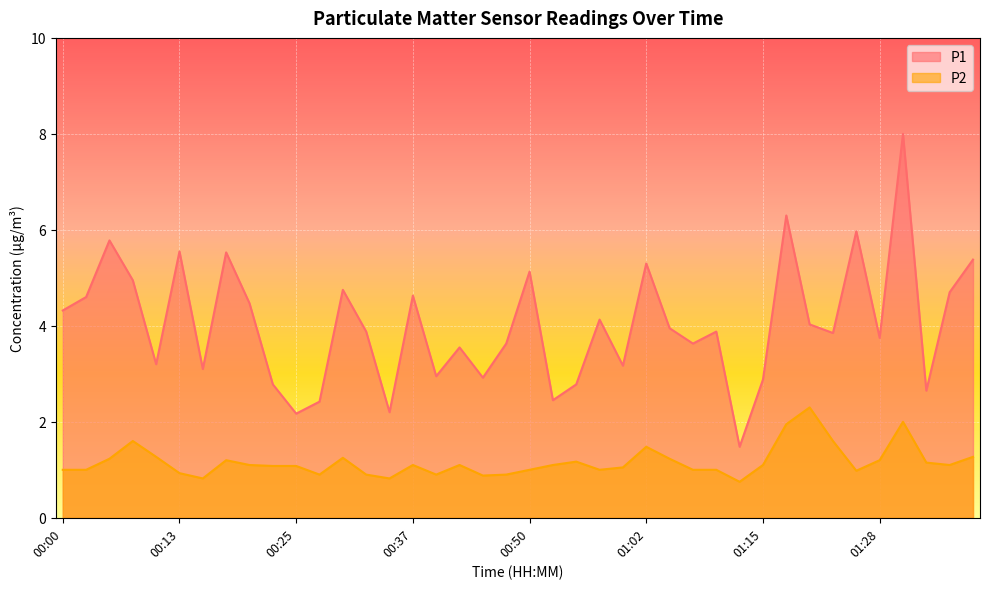

At which label is P2 closest to 1?

00:00